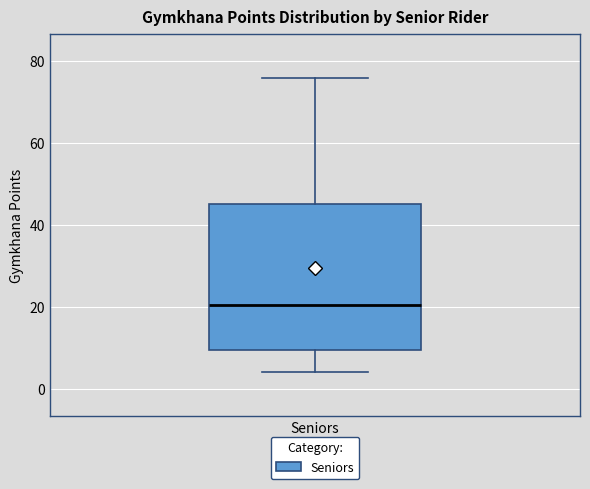

Where does the upper whisker of the box for Seniors end on the y-axis? The values are not printed on the chart, so give them approximately, as read against the axis.

76